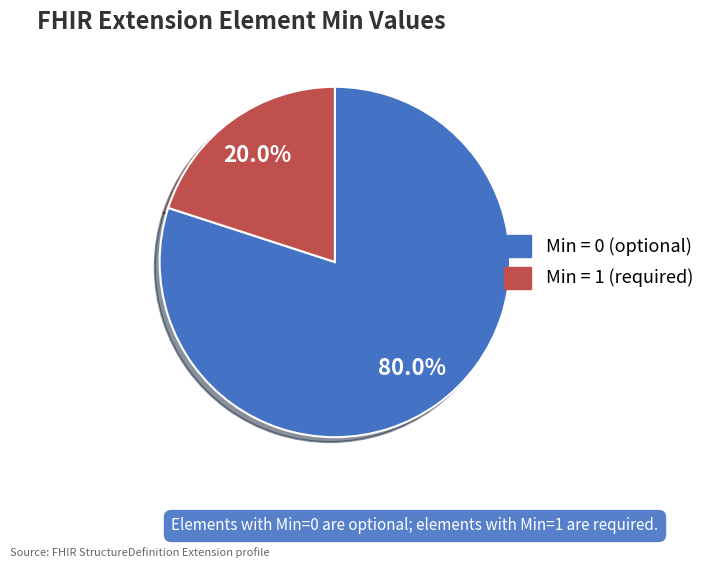

How much of the chart is everything except Min = 0 (optional)?

20.0%